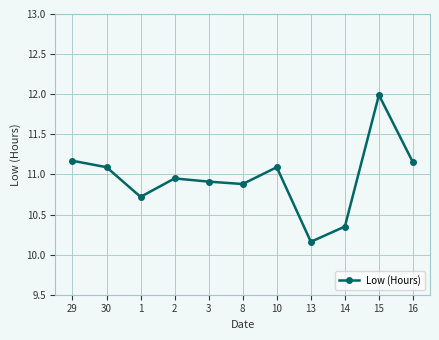

How many interior local peaks (higher than both neighbors) does the data have?

3